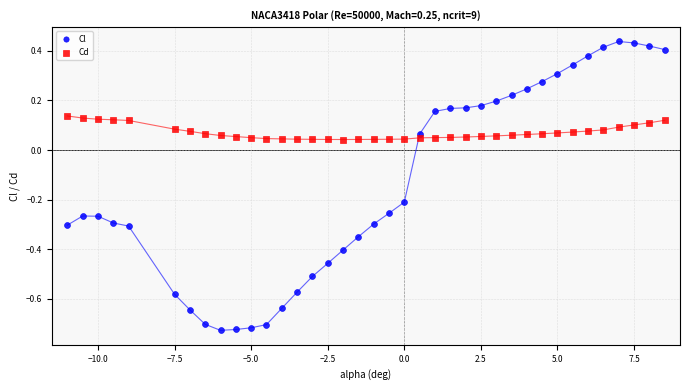

Which series reaches the minimum Y coordinate?

Cl